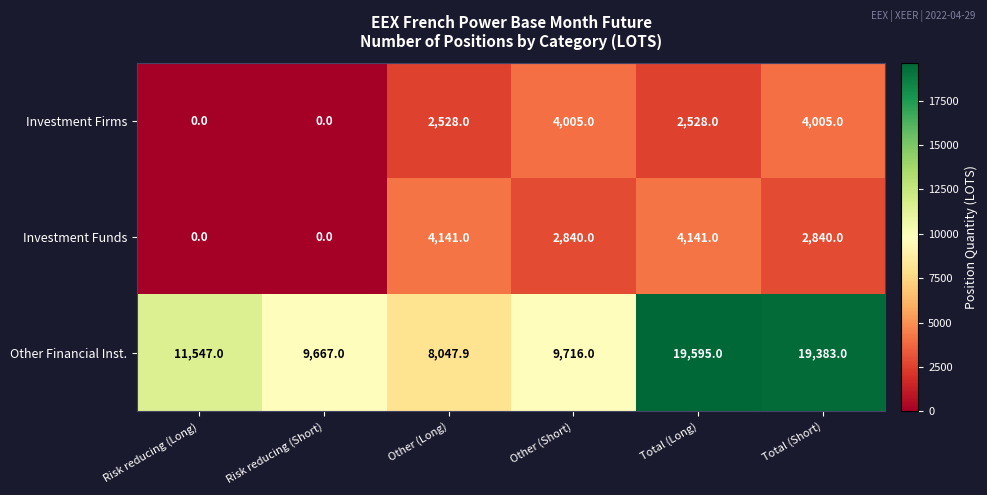

Rank the series by their maximum value, from lowest to highest.

Investment Firms, Investment Funds, Other Financial Inst.